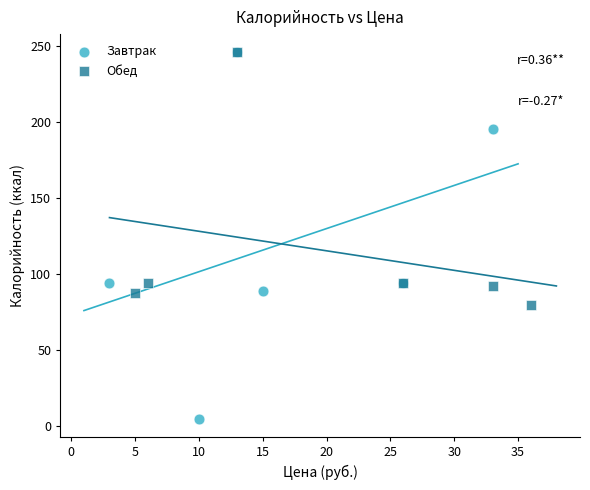

Which series reaches the minimum Y coordinate?

Завтрак